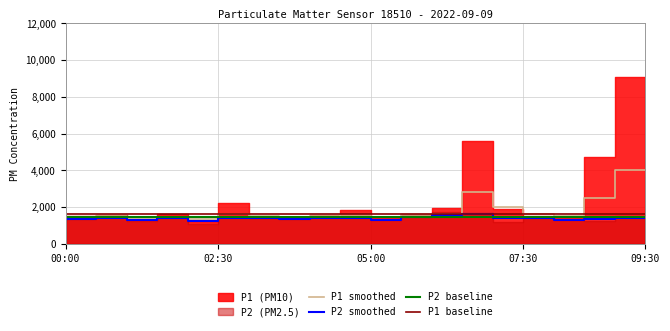

The value of P2 smoothed at 09:30 is 1400. True or false?

True